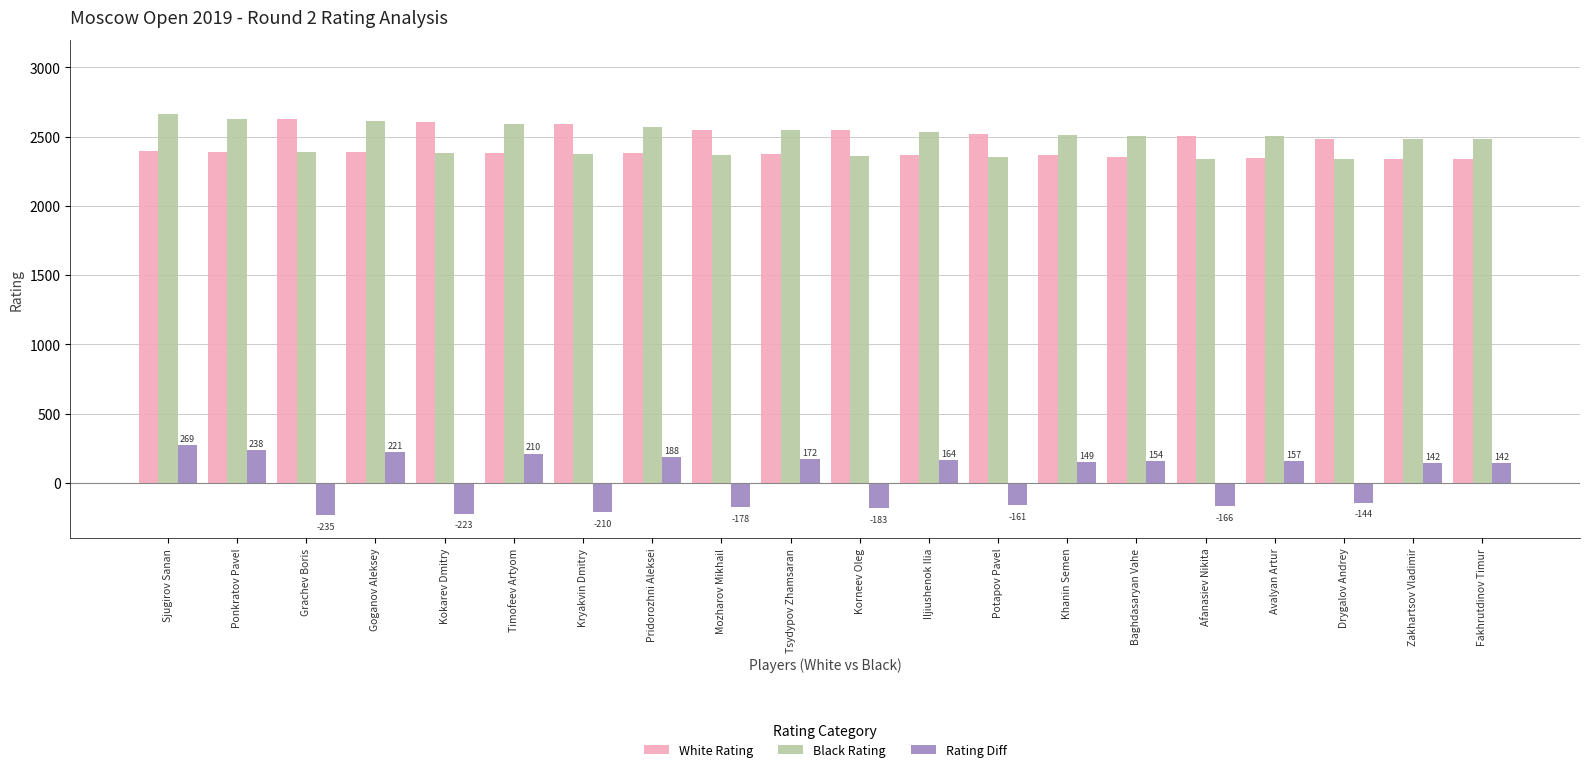

How many categories are shown in the chart?

20